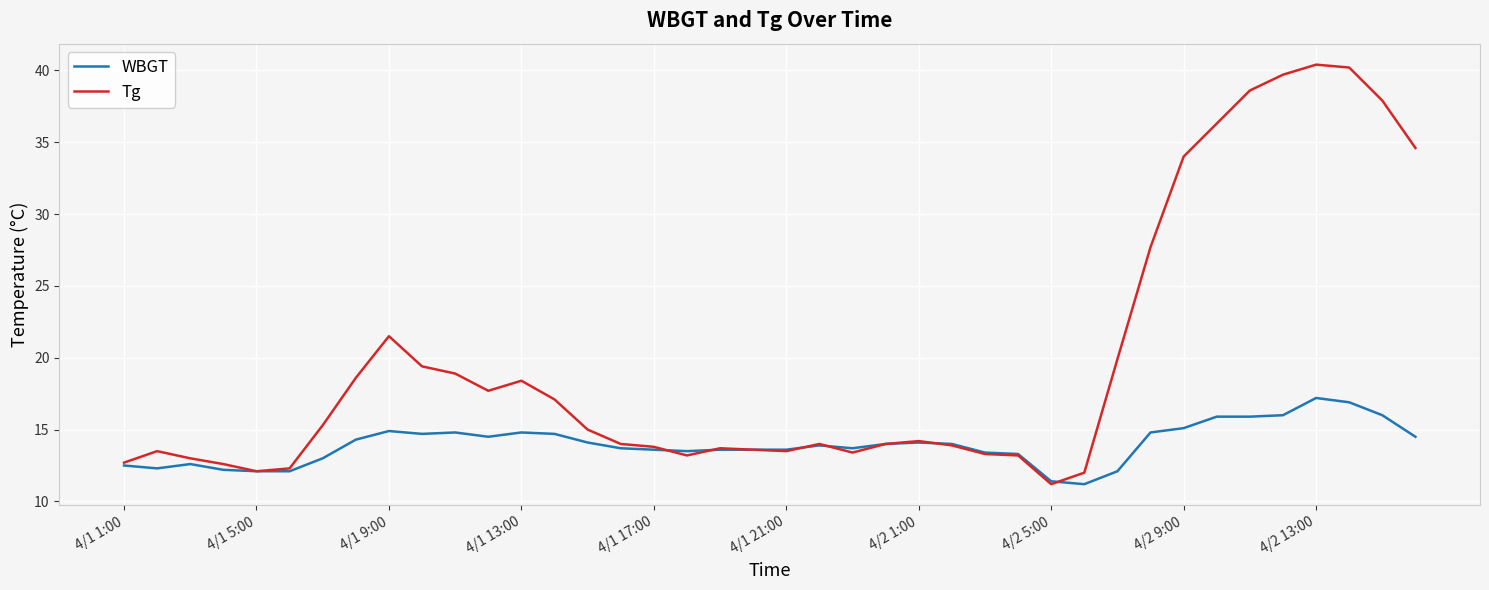

Is this an area chart (filled region under the line)?

No